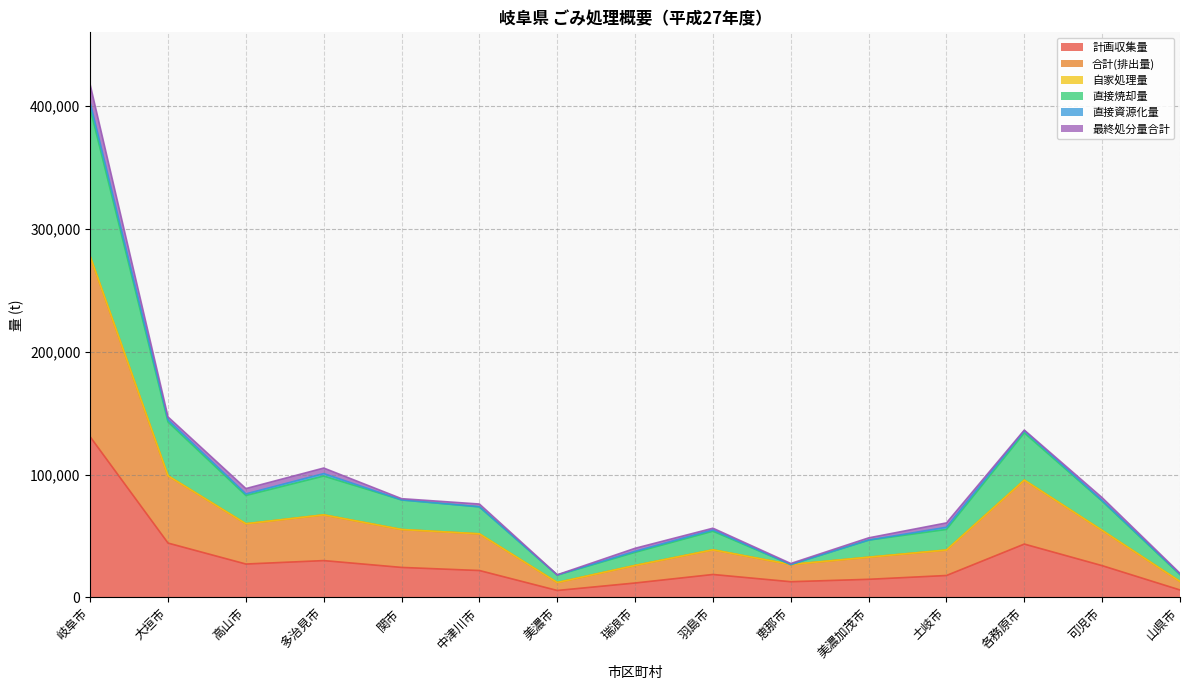

True or false: 計画収集量 and 合計(排出量) intersect in this chart.

False